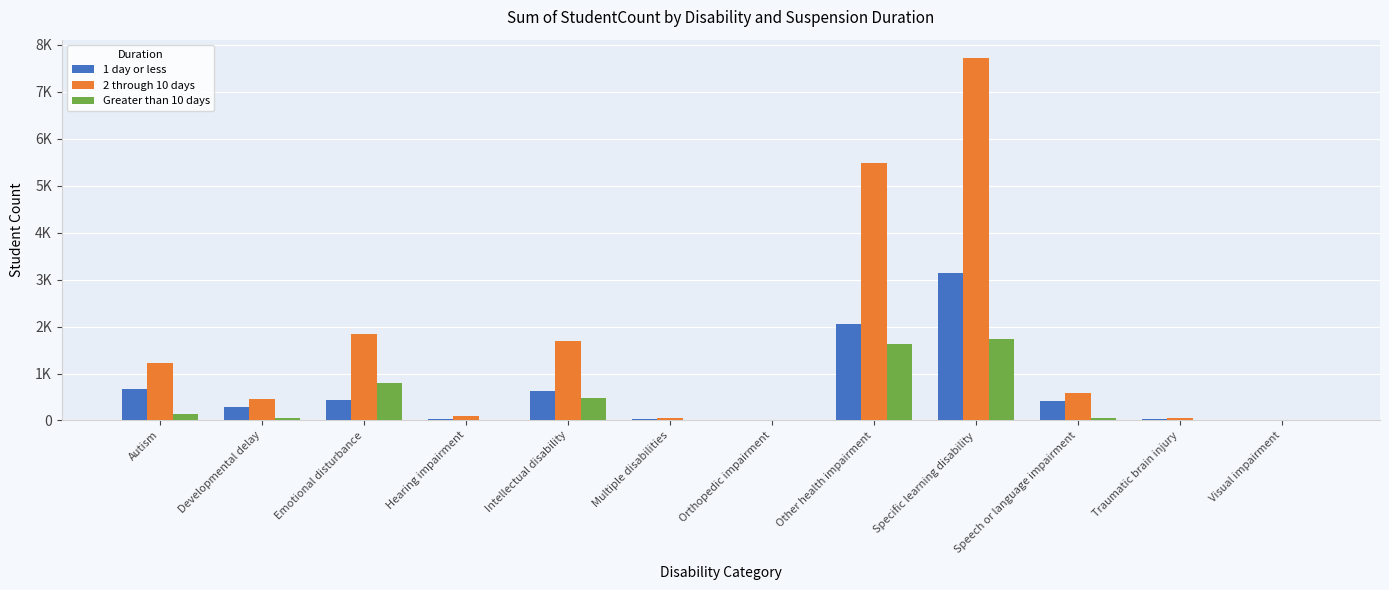

Which series has the largest range (max minus min)?

2 through 10 days